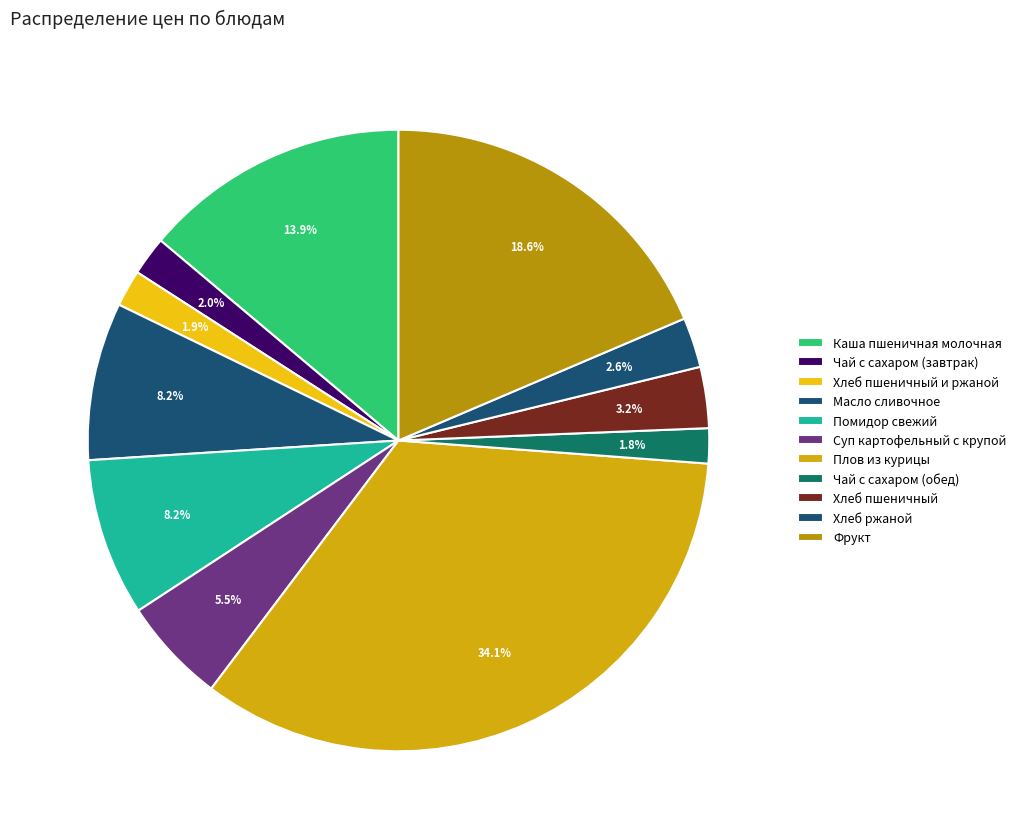

How many segments does this pie chart have?

11